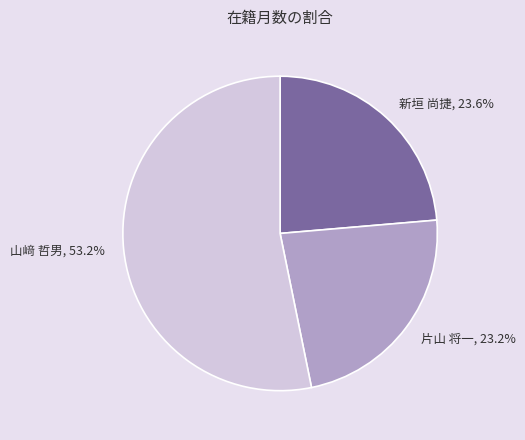

Does 山﨑 哲男 represent more than half of the total?

Yes